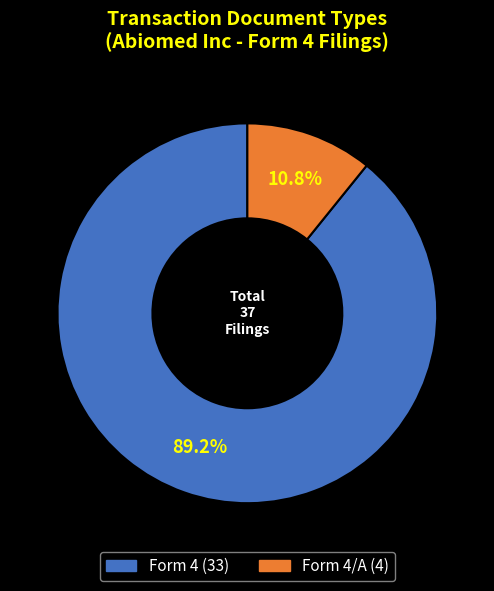

Which has a higher value, 4 or 4/A?

4